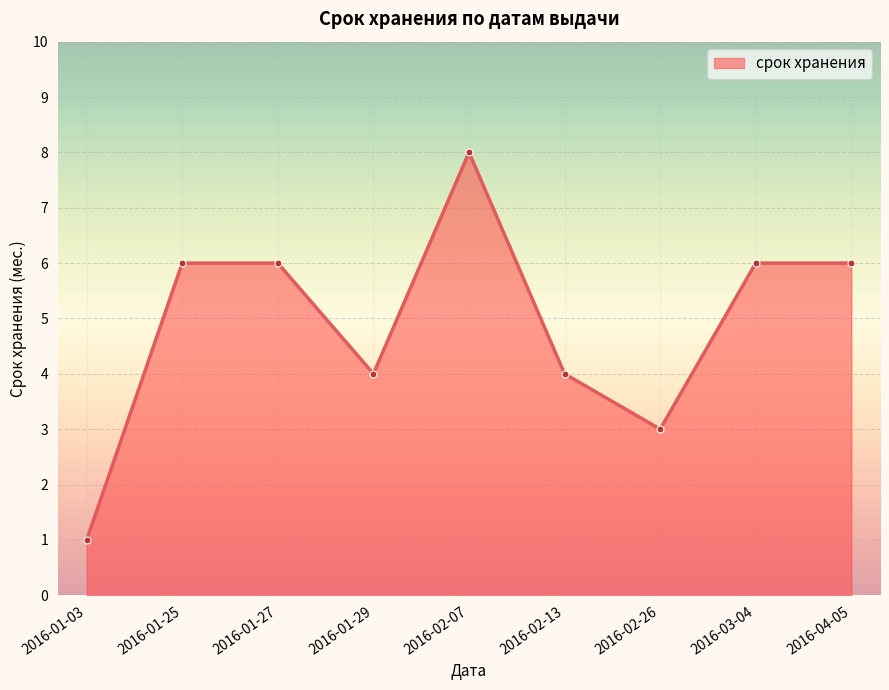

What is the difference between the maximum and minimum values?

7